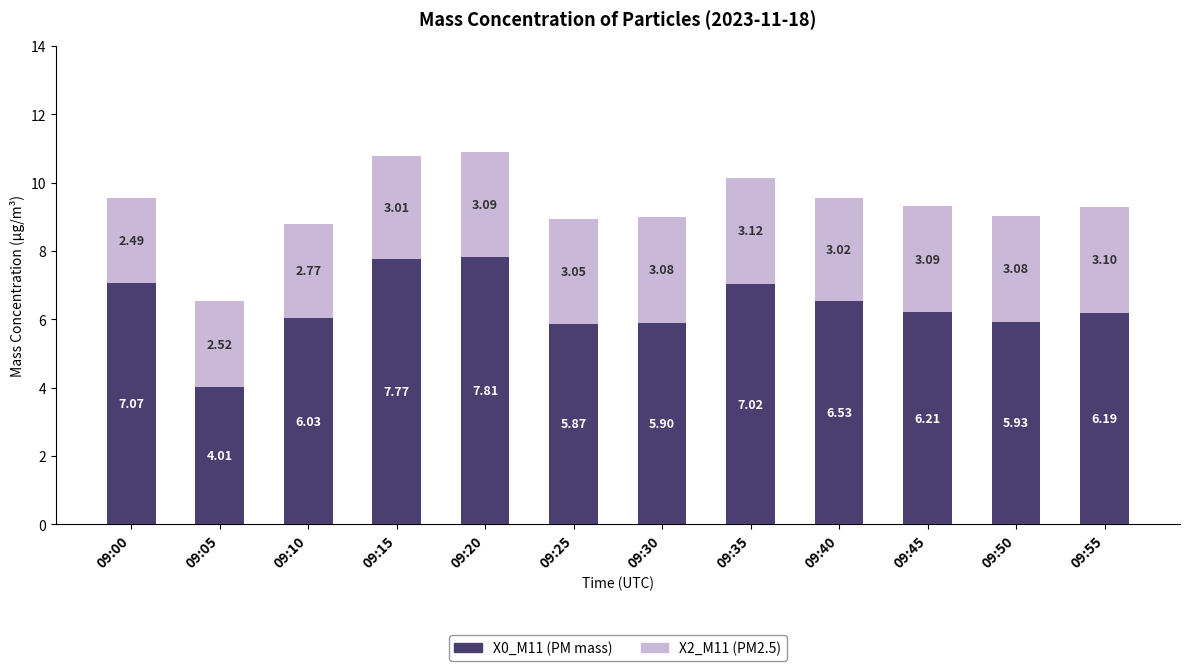

What is the lowest value of the X0_M11 (PM mass) series?

4.0